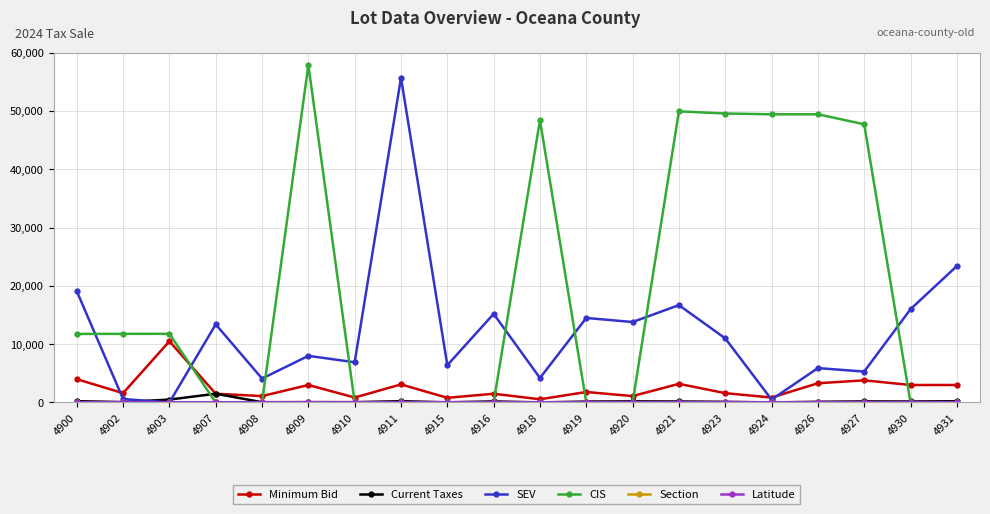

Which series changed the most between 4902 and 4918?

CIS